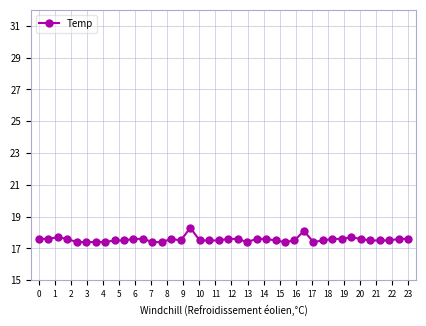

What is the maximum value shown in the chart?

18.3